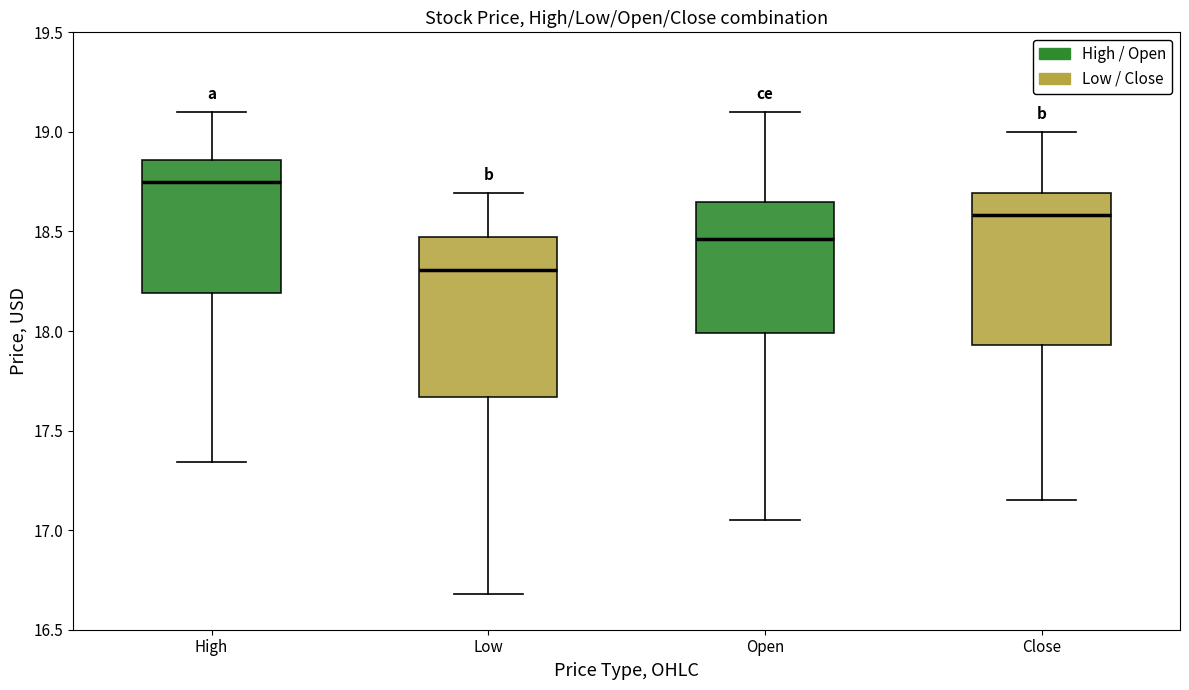

Which box has the lowest median line?

Low